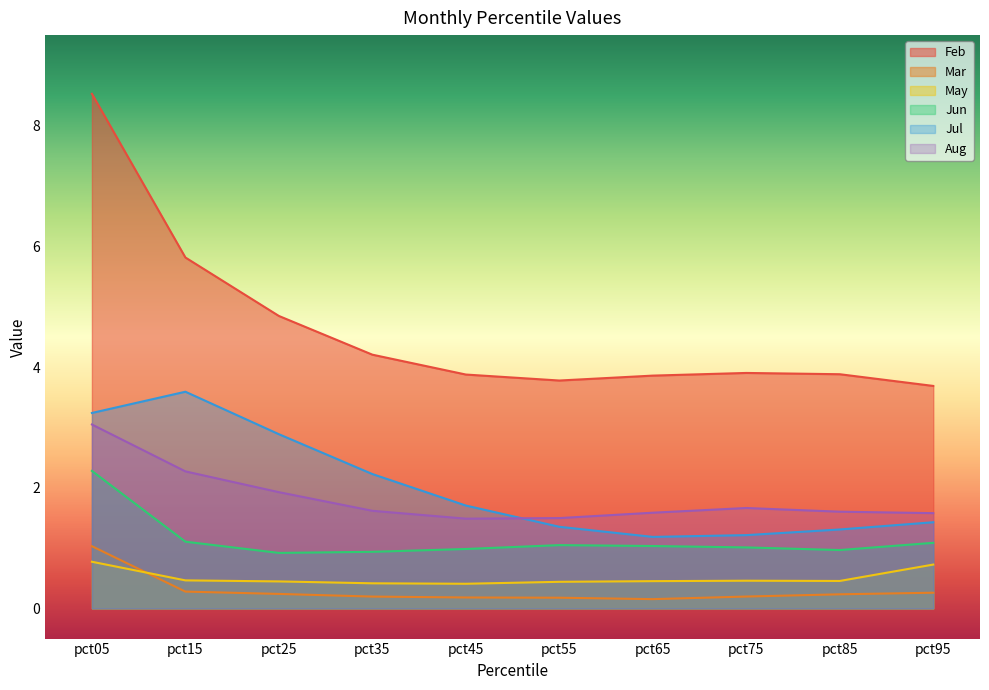

Is it true that Mar equals 0.2 at pct45?

True